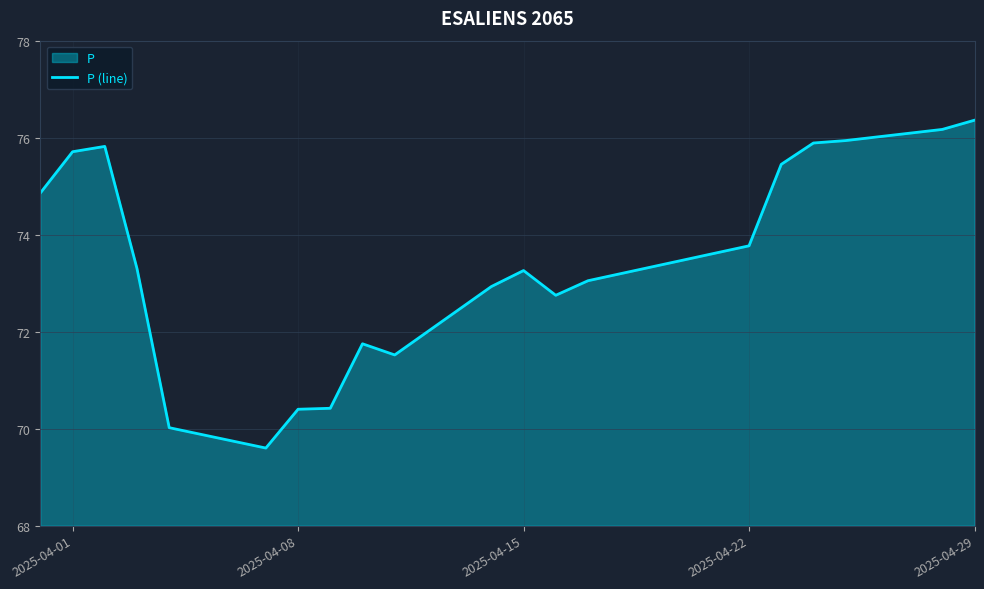

True or false: the data shows 114.8 at 2025-04-01.

False